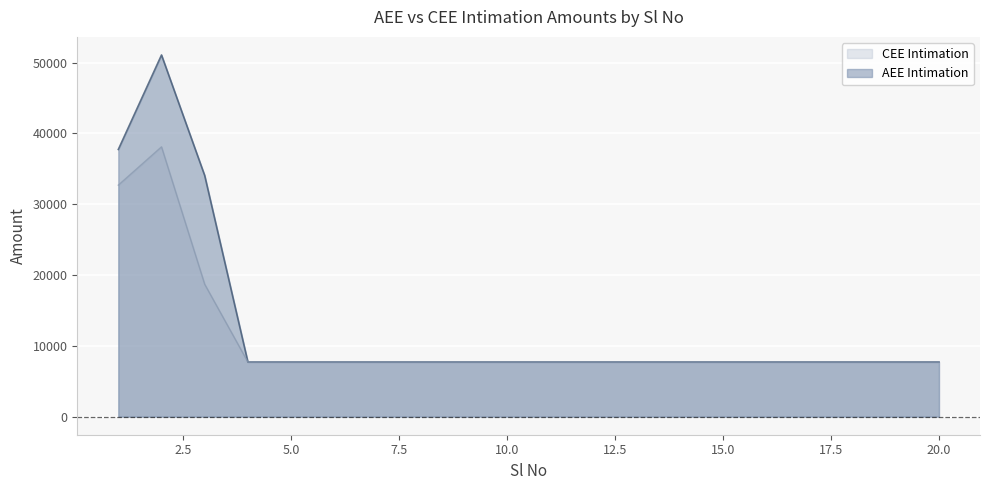

How many values in the AEE Intimation series exceed 7720?

3